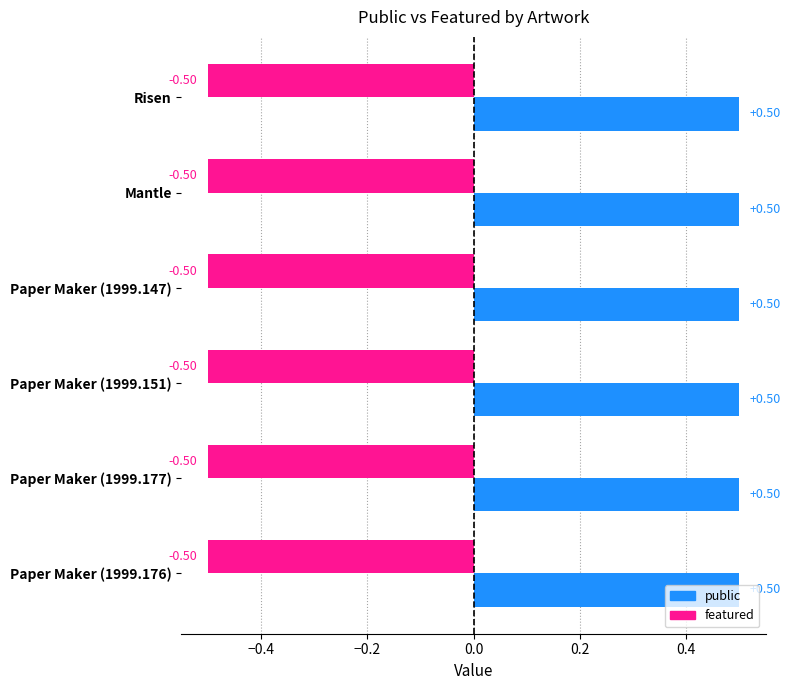

Which series has the largest total across all categories?

public